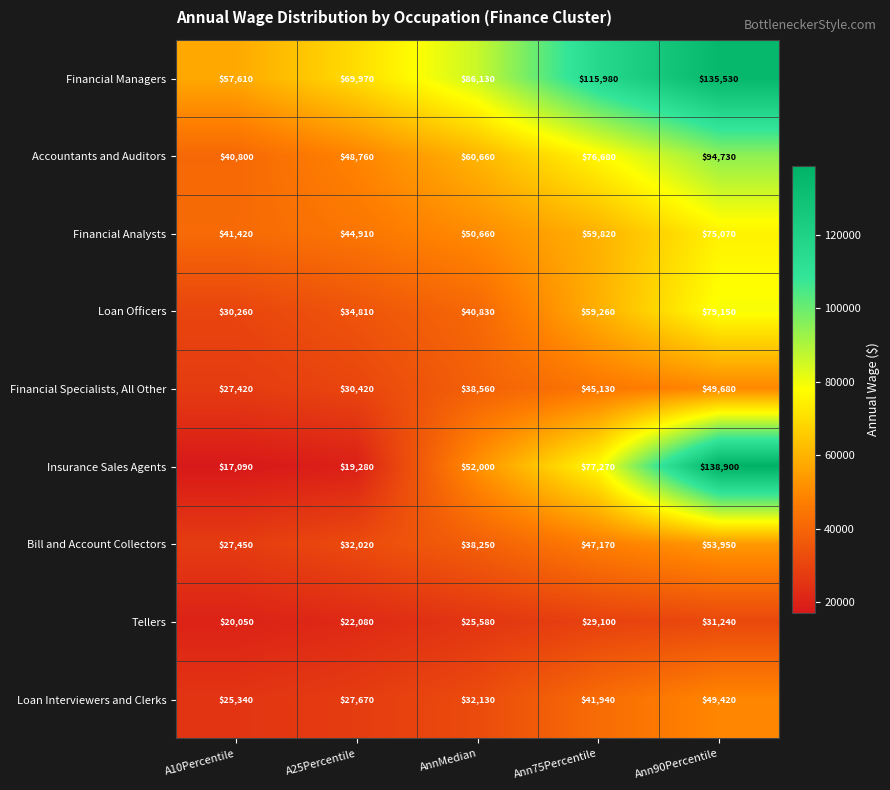

What is the difference between the maximum and minimum values in the Financial Specialists, All Other series?

22260